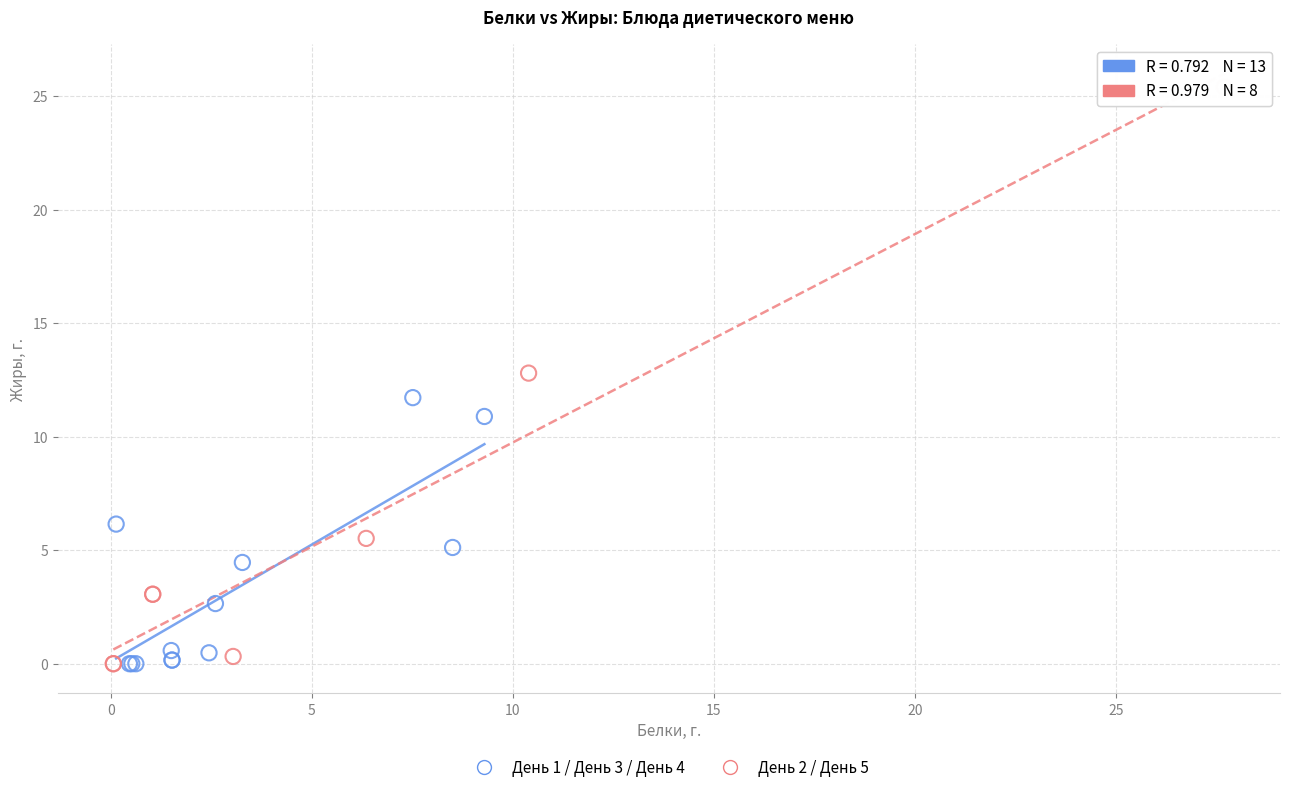

Which series has the widest spread of Y values?

День 2 / День 5